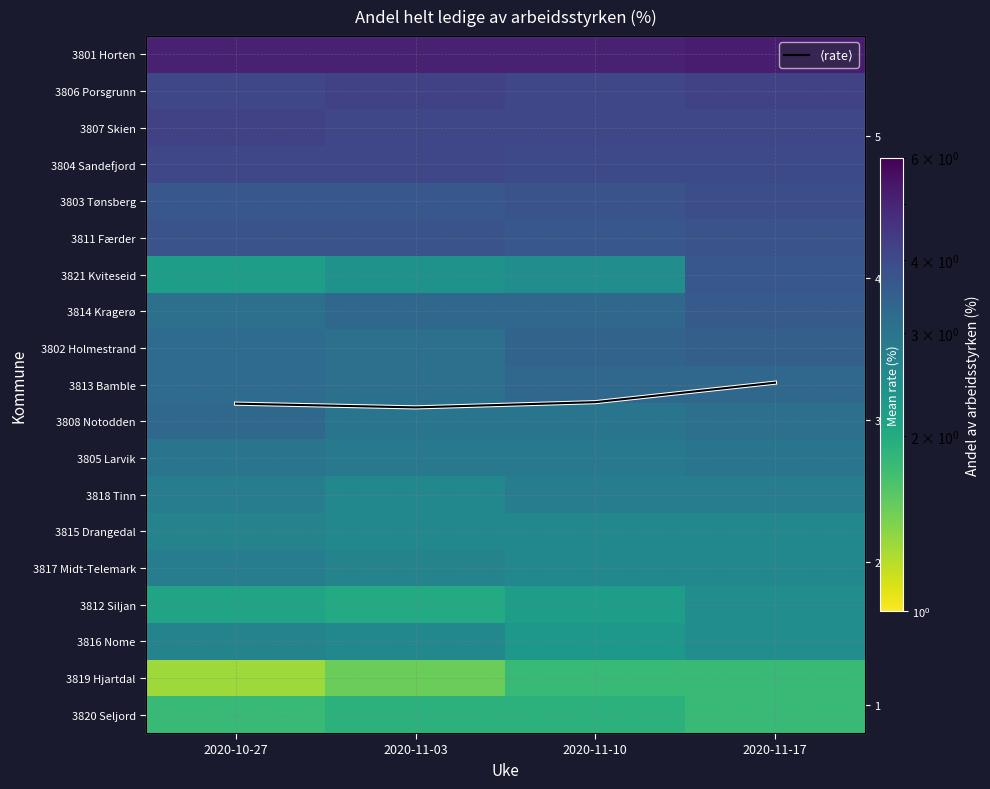

What is the minimum value shown in the chart?

1.3